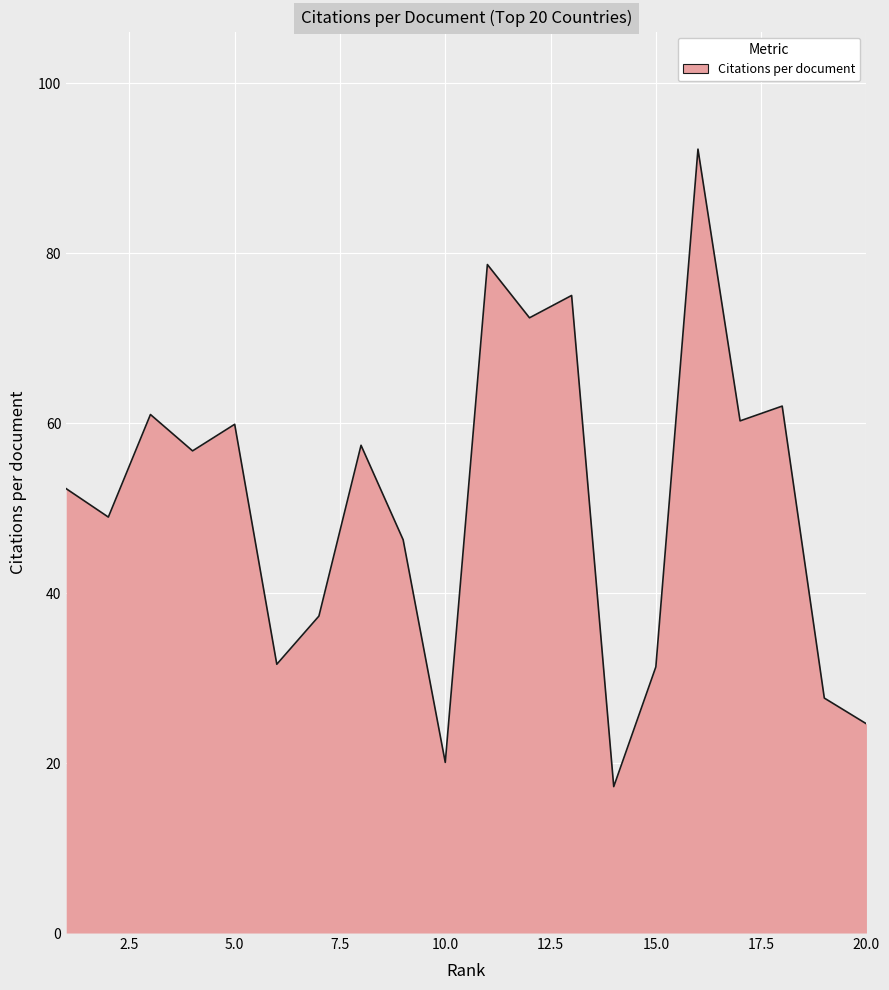

What is the minimum value shown in the chart?

17.2